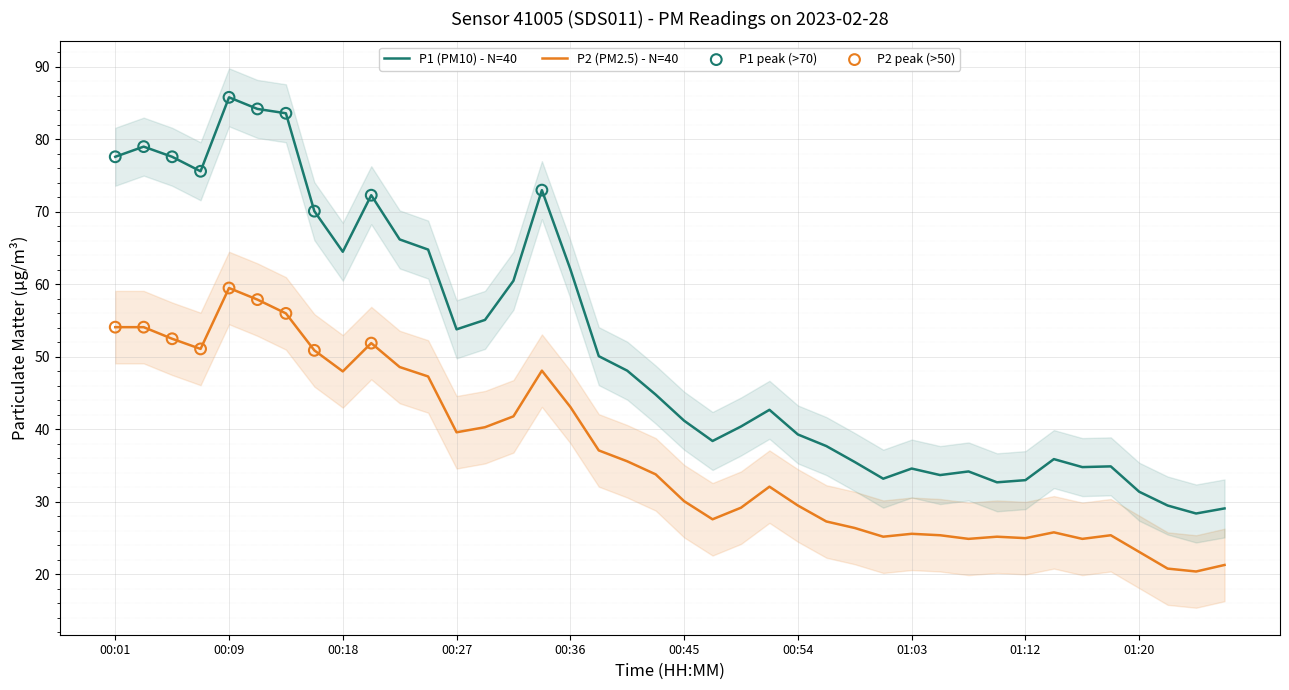

What is the total value across all series at 01:03?

60.2